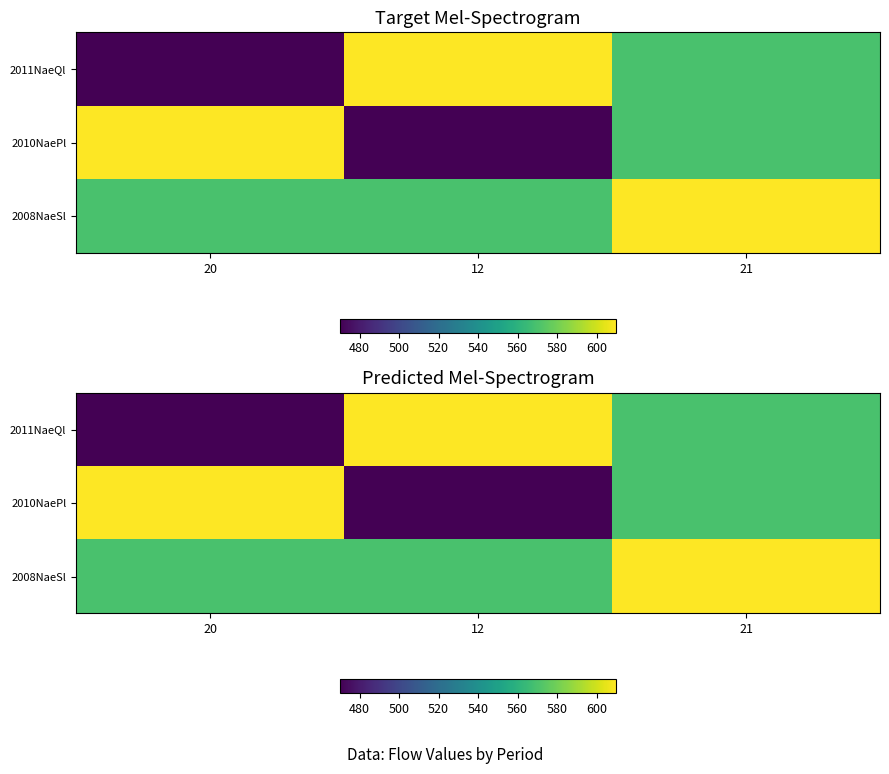

At which category is the sum across all series the highest?

21